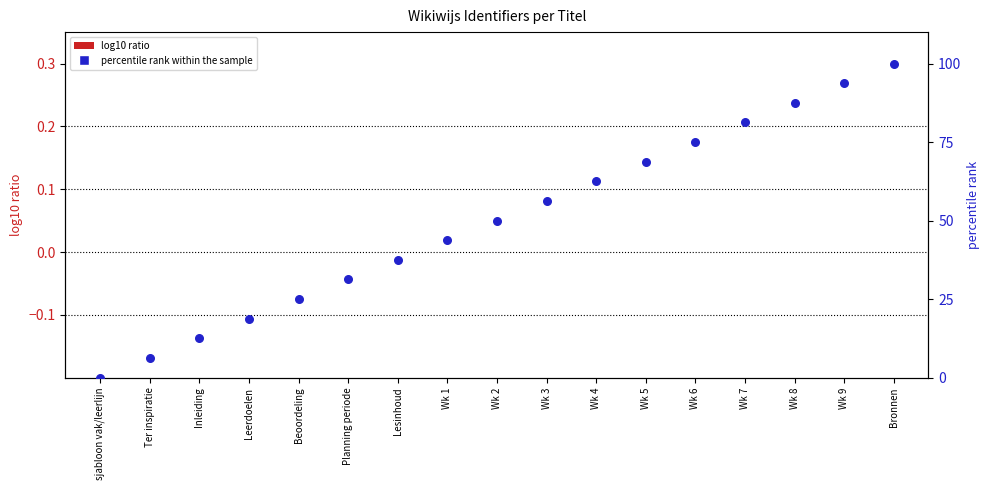

What are all the series names shown in the legend?

log10 ratio, percentile rank within the sample